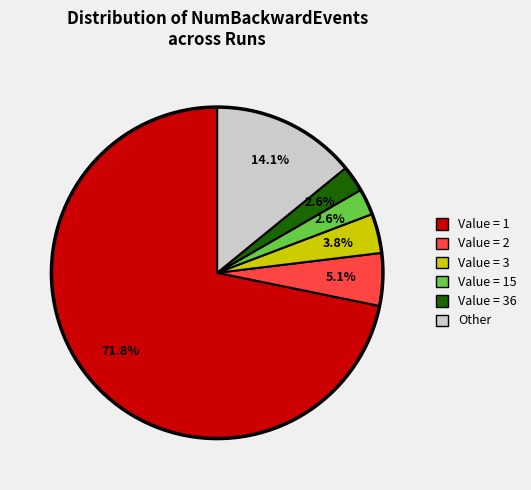

Approximately how many times larger is the value at Value = 1 compared to Other?

5.1